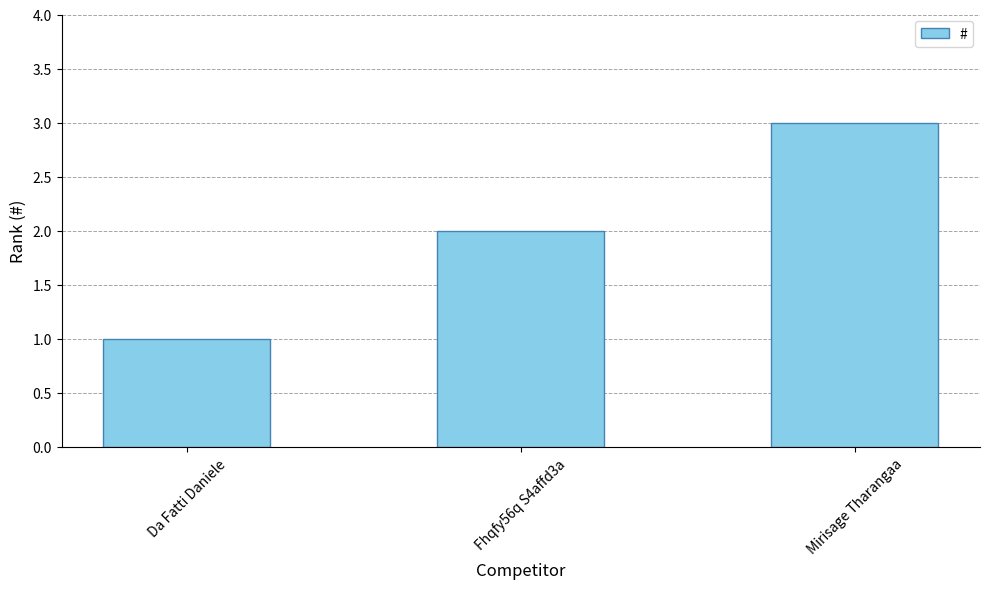

Reading left to right, what are all the values shown in this chart?

1	2	3